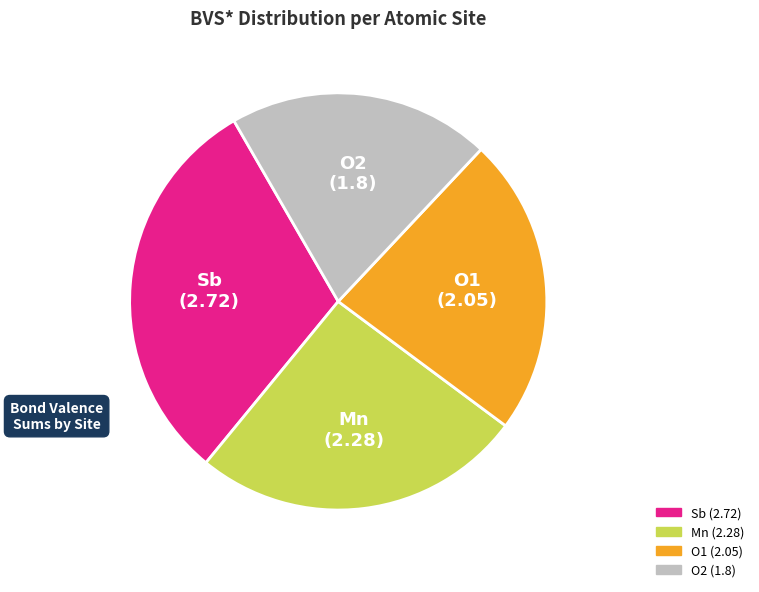

Rank the categories by value from lowest to highest.

O2, O1, Mn, Sb